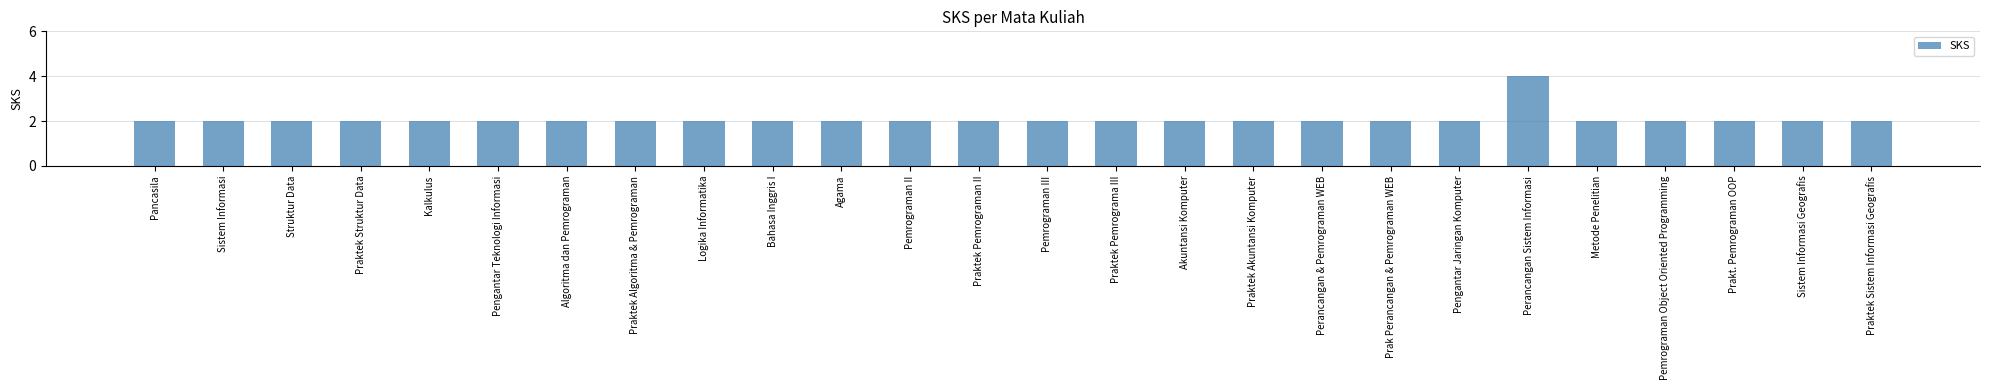

What is the label of the 6th bar from the right?

Perancangan Sistem Informasi